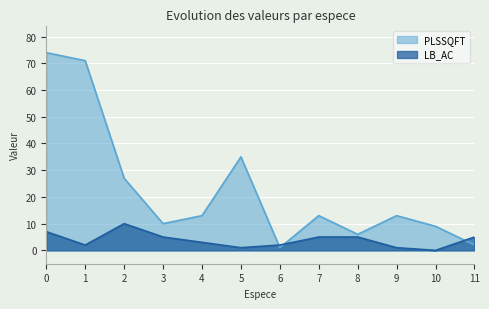

What is the spread (max minus min) of values at 0?

67